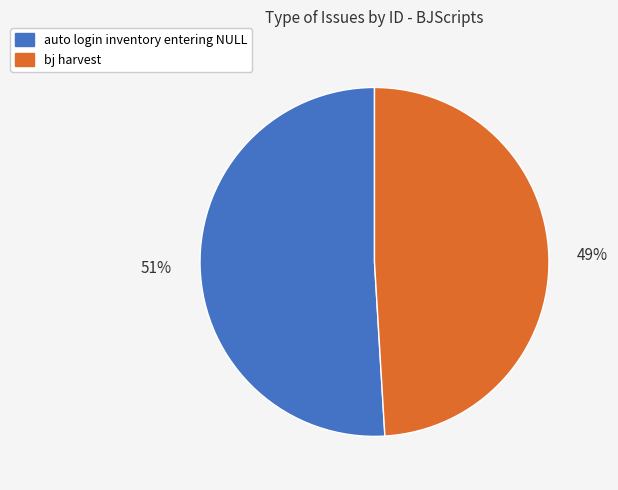

Count the number of slices in the pie.

2